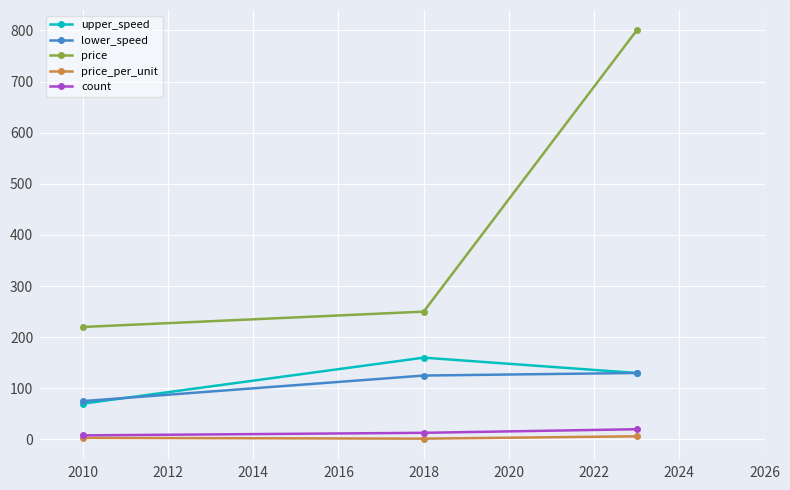

Which series has the largest range (max minus min)?

price